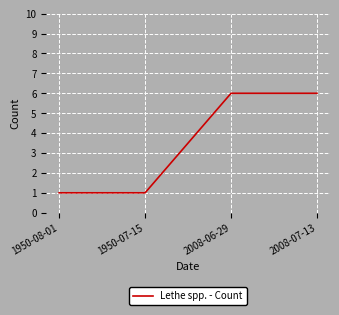

What is the greatest value displayed?

6